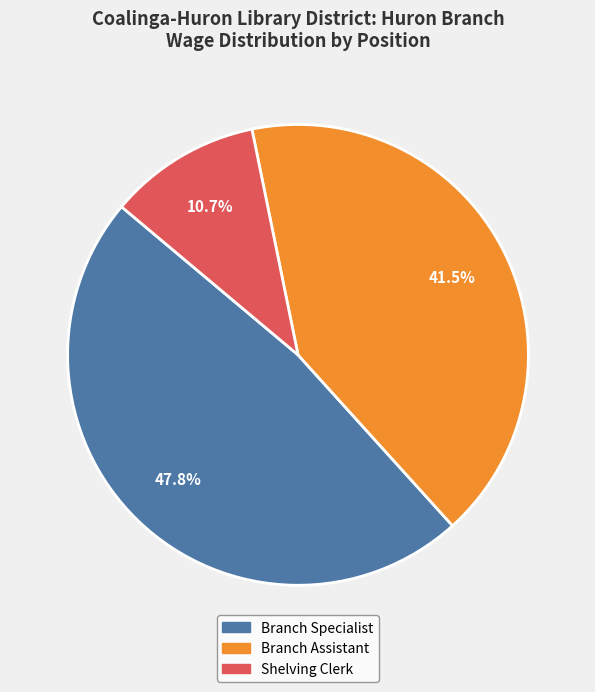

Which slice is the largest?

Branch Specialist